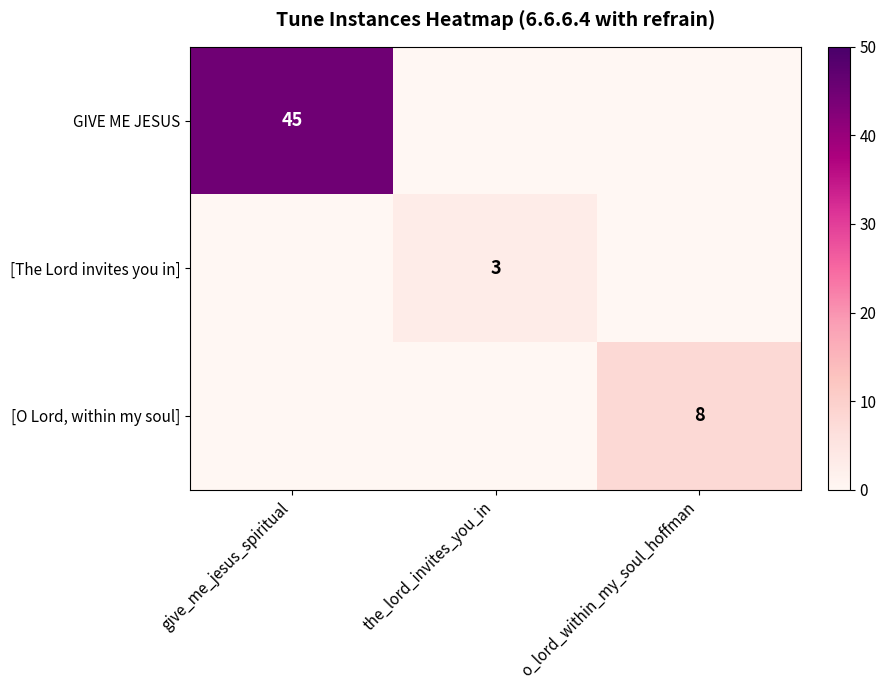

Count the [The Lord invites you in] values in the range 0 to 3.

3